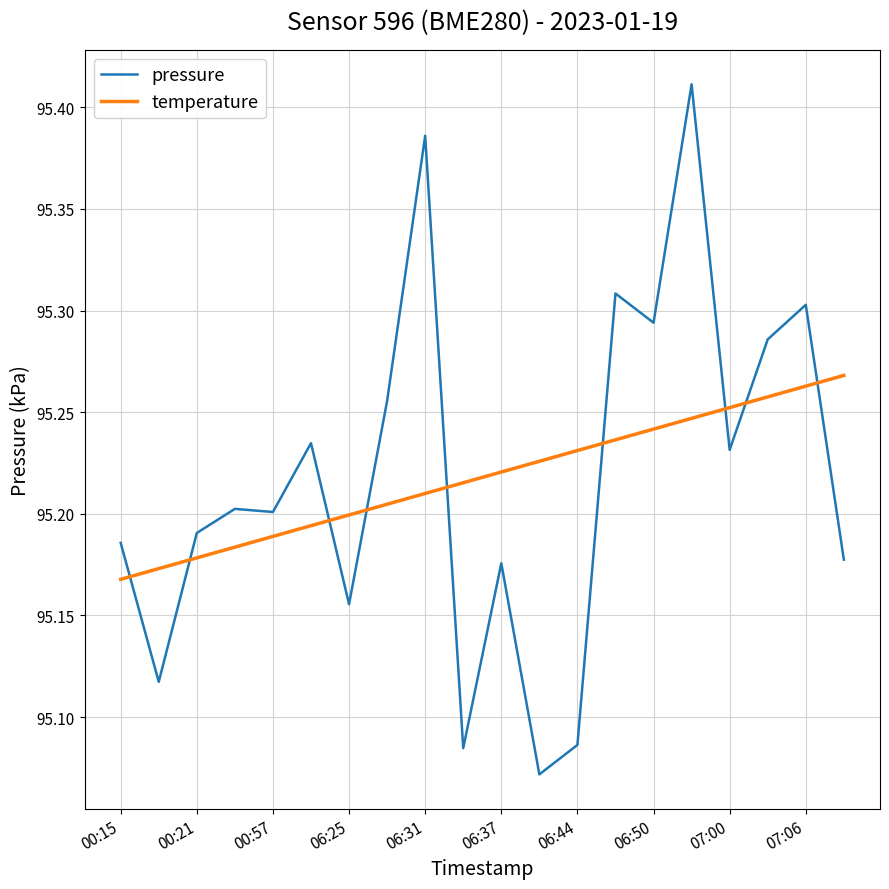

How many lines are shown in the chart?

2